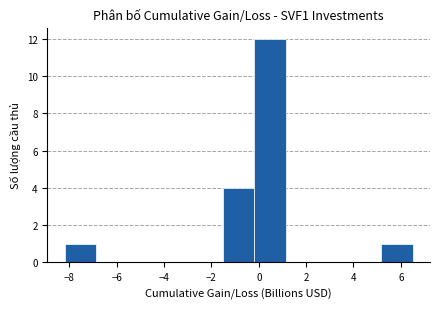

Reading left to right, transcribe this chart: for each bar, give the range it covers on the x-axis and its height. Neither the bar edges nor the heights are printed on the chart, so give them approximately, as read against the axes.

-8.2 to -6.8: 1
-6.8 to -5.6: 0
-5.6 to -4.2: 0
-4.2 to -2.8: 0
-2.8 to -1.6: 0
-1.6 to -0.2: 4
-0.2 to 1.2: 12
1.2 to 2.4: 0
2.4 to 3.8: 0
3.8 to 5.2: 0
5.2 to 6.6: 1